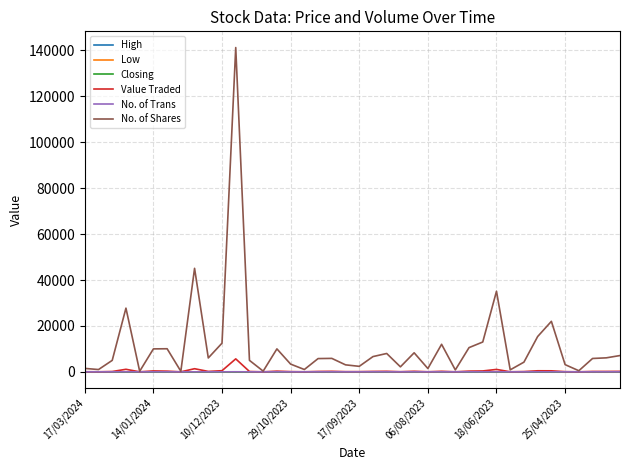

How many lines are shown in the chart?

6